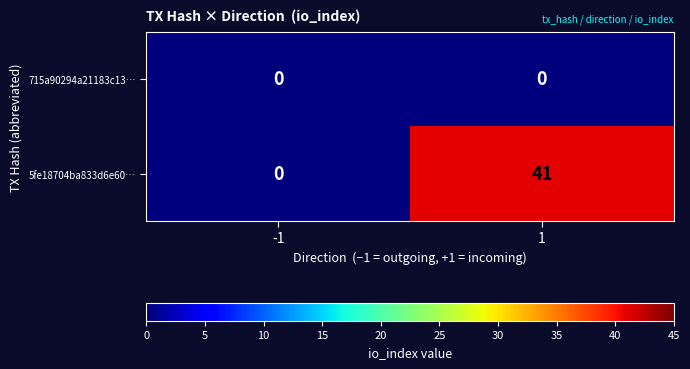

At 1, list the series in order from largest to smallest.

5fe18704ba833d6e60…, 715a90294a21183c13…